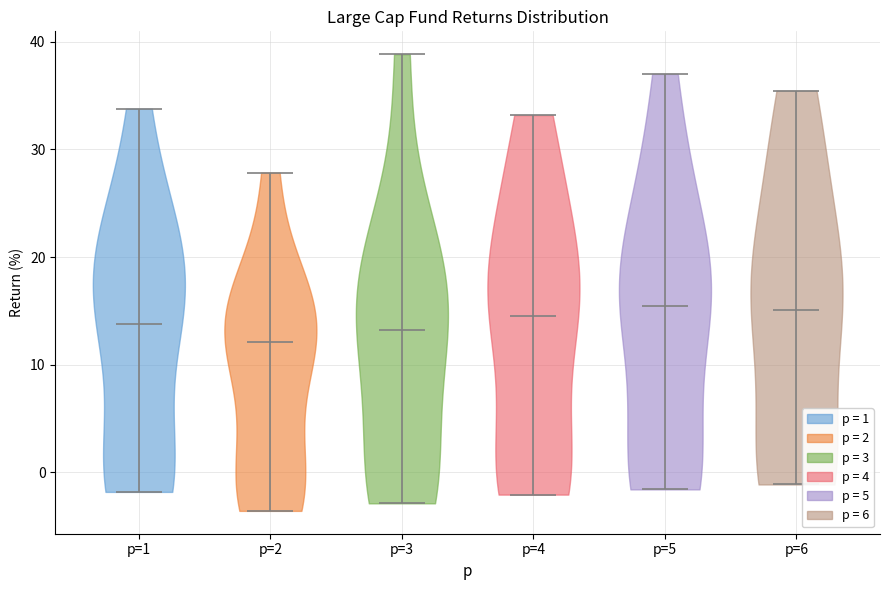

Reading left to right, read every violin against the y-axis: where its median line is, and the lowest and highest points it reaches. The values are not printed on the chart, so give them approximately, as read against the axis.

p=1: median line 14, lowest point -2, highest point 34
p=2: median line 12, lowest point -4, highest point 28
p=3: median line 13, lowest point -3, highest point 39
p=4: median line 15, lowest point -2, highest point 33
p=5: median line 15, lowest point -2, highest point 37
p=6: median line 15, lowest point -1, highest point 35